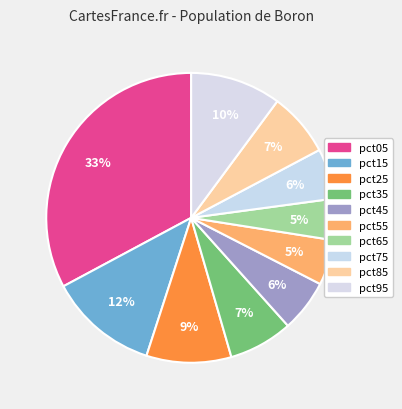

Is pct45 the majority of the pie?

No